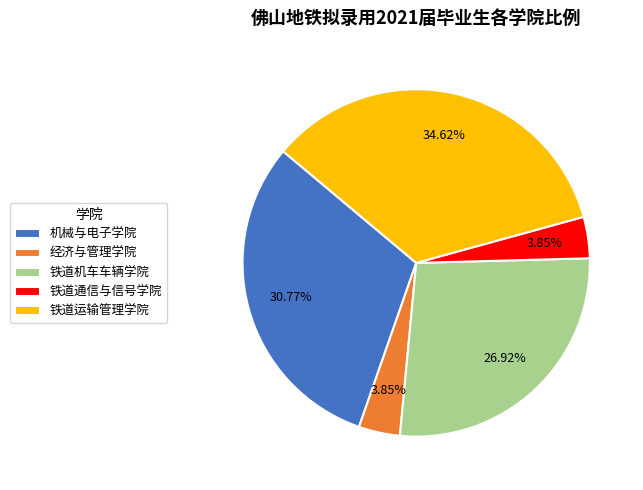

Does 铁道机车车辆学院 account for over 50% of the chart?

No